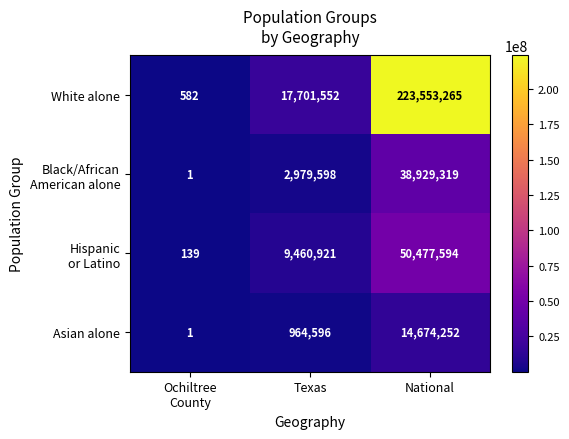

Which series changed the most between Texas and National?

White alone